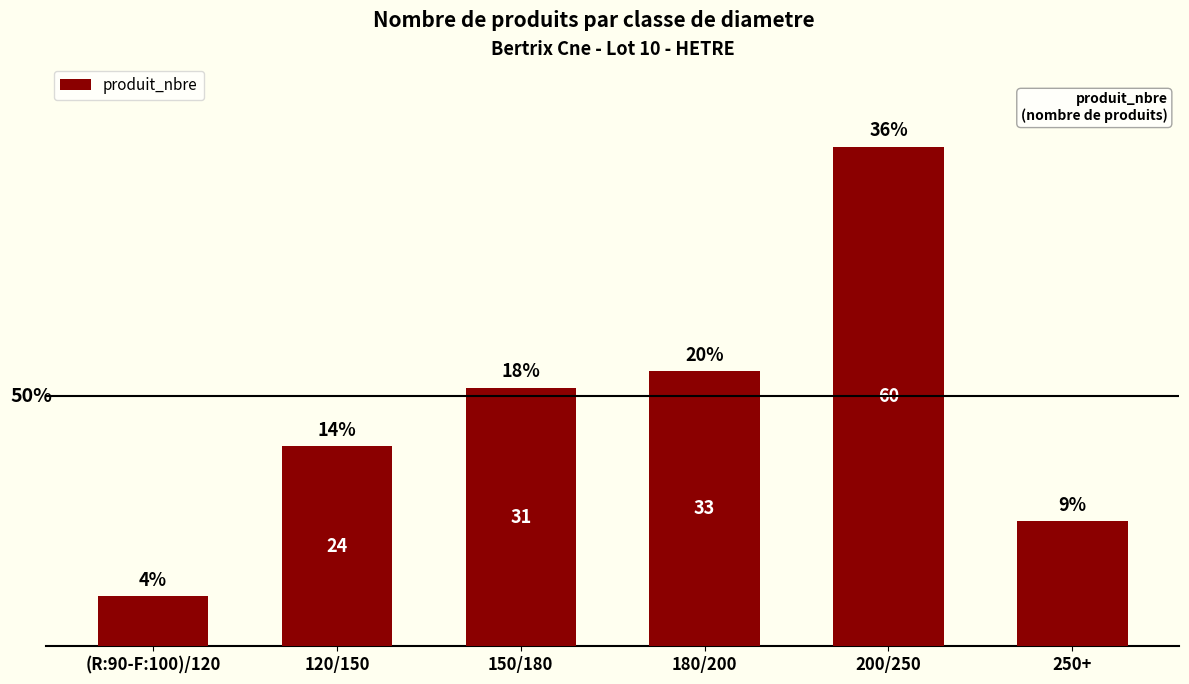

How many bars are there in total?

6